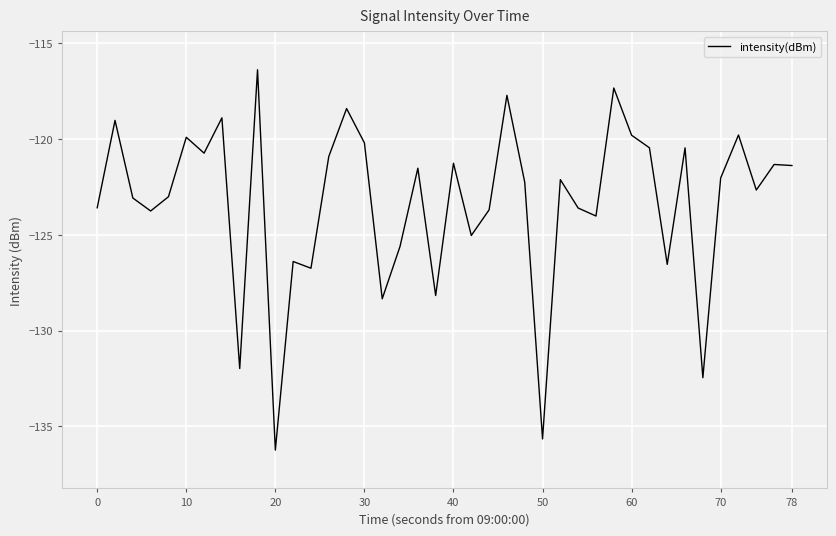

Does the chart have visible grid lines?

Yes